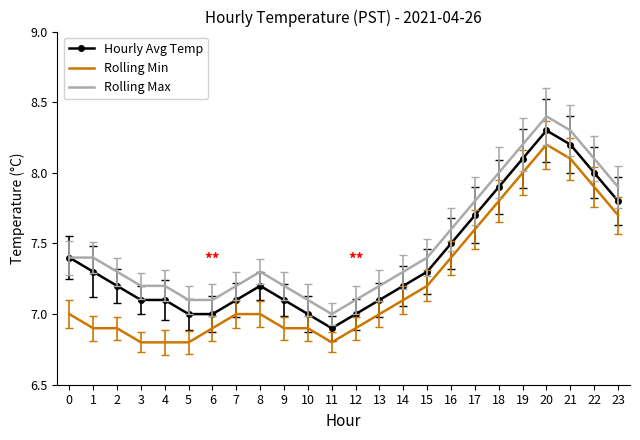

True or false: Hourly Avg Temp has more than 0 interior local peaks.

True